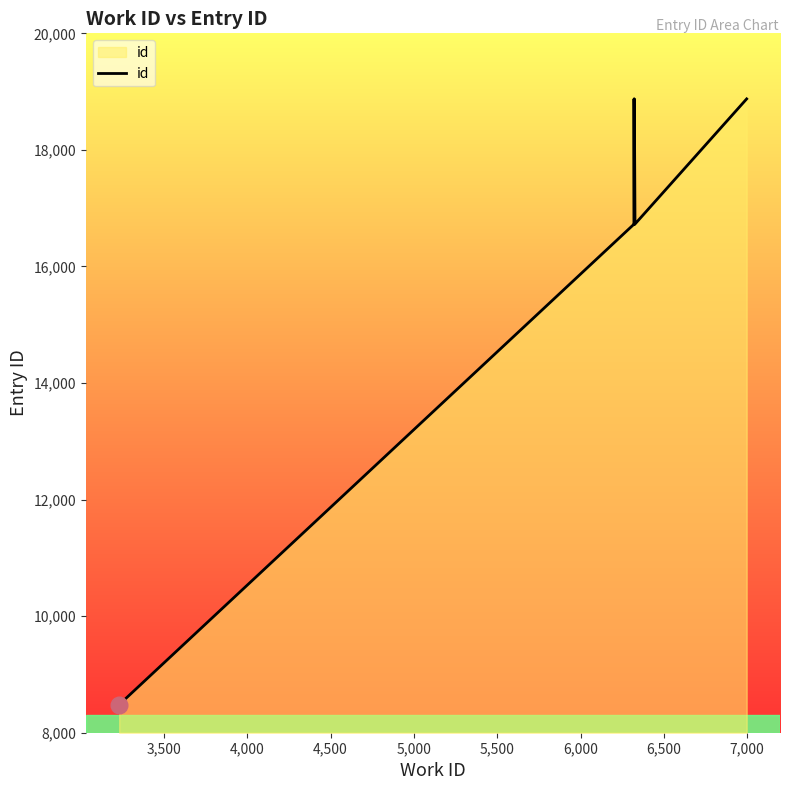

Which has a higher value, 7,000 or 5,500?

7,000